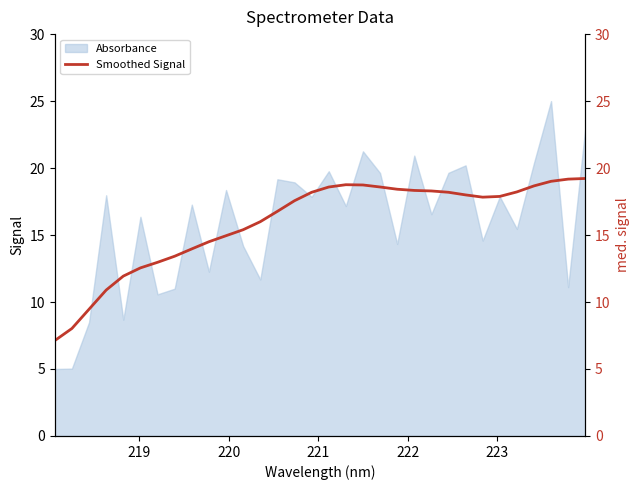

What is the minimum value for Absorbance?

5.0